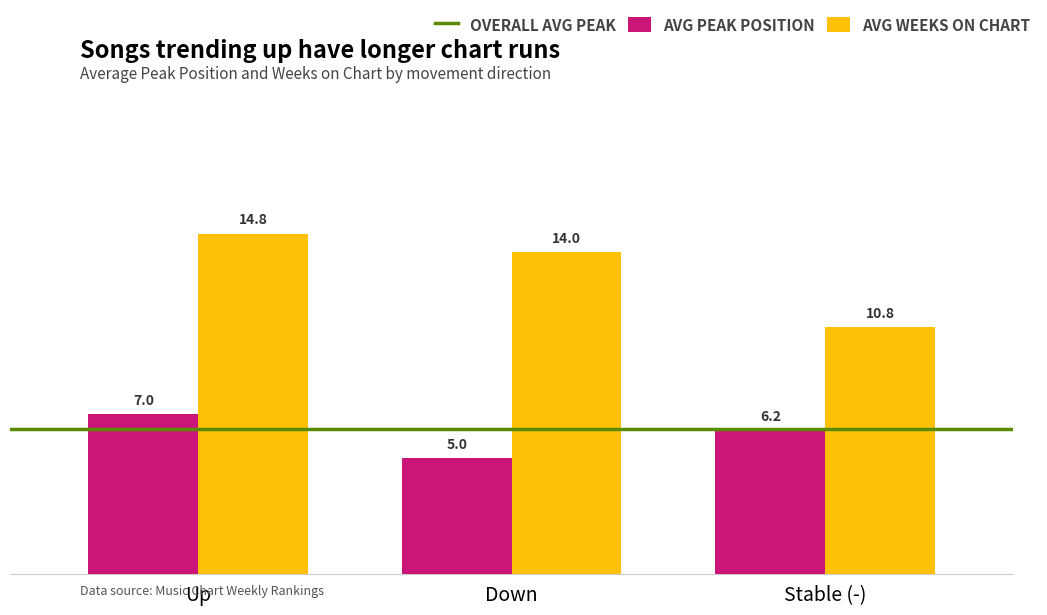

Rank the series by their average value, from highest to lowest.

AVG WEEKS ON CHART, AVG PEAK POSITION